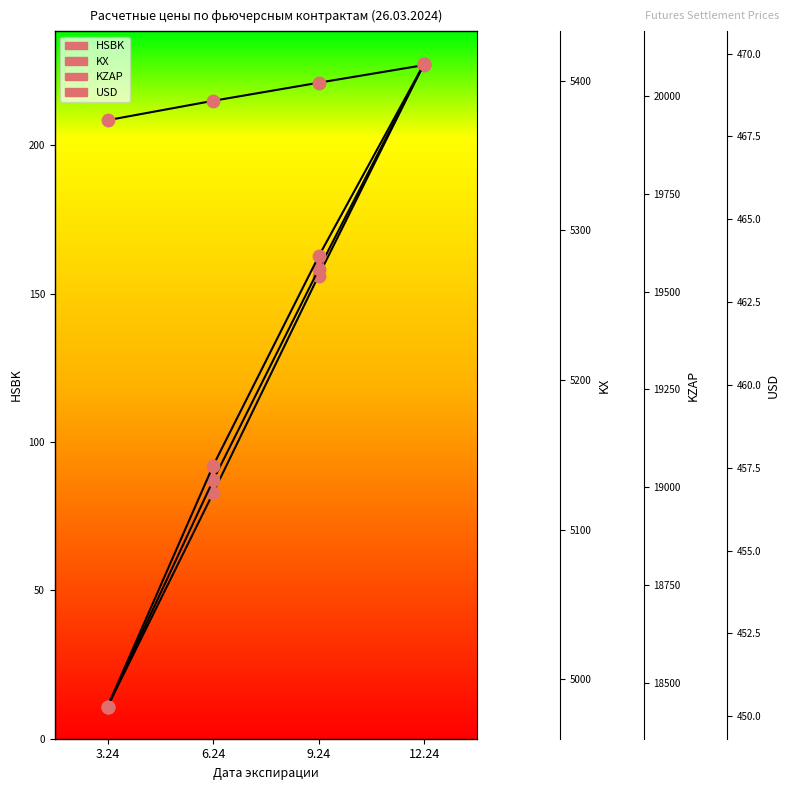

Which series has the largest range (max minus min)?

KZAP